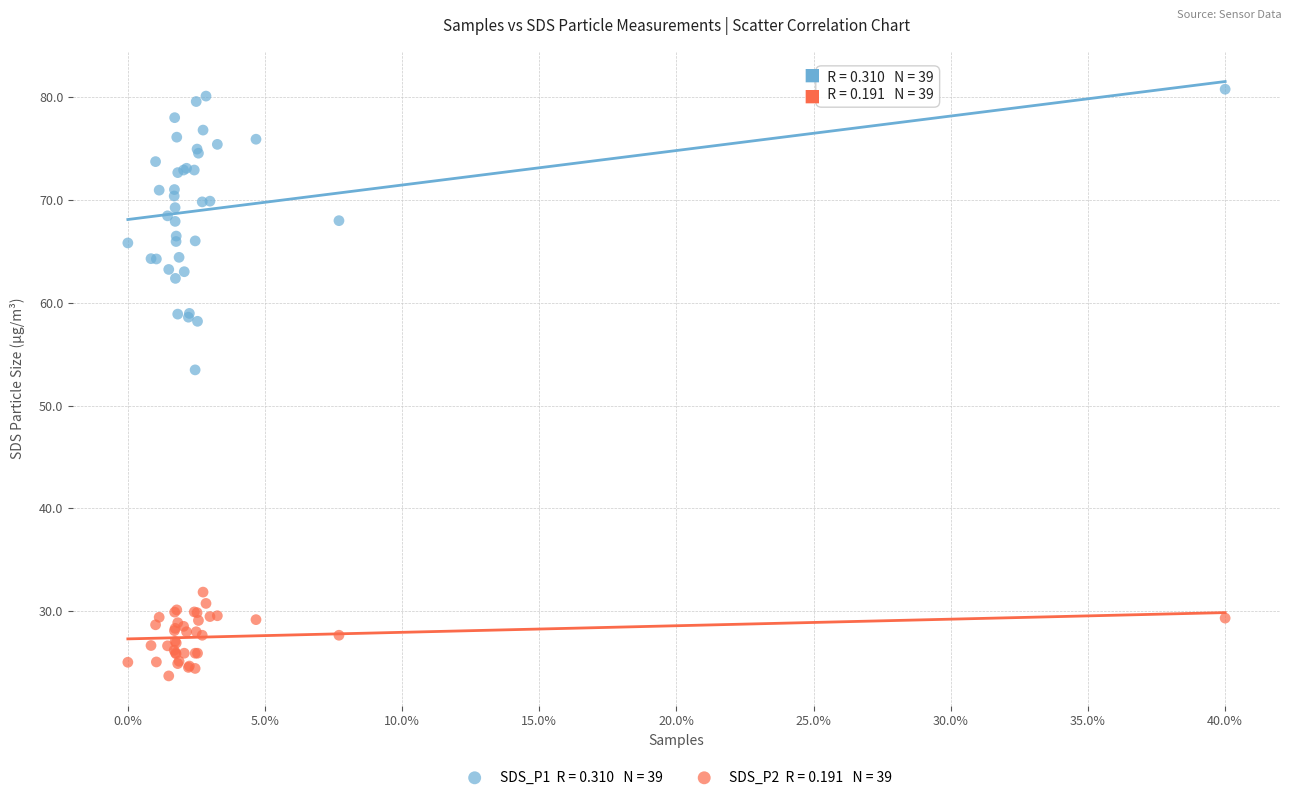

Across all series, what Y value is closest to 52?

53.5